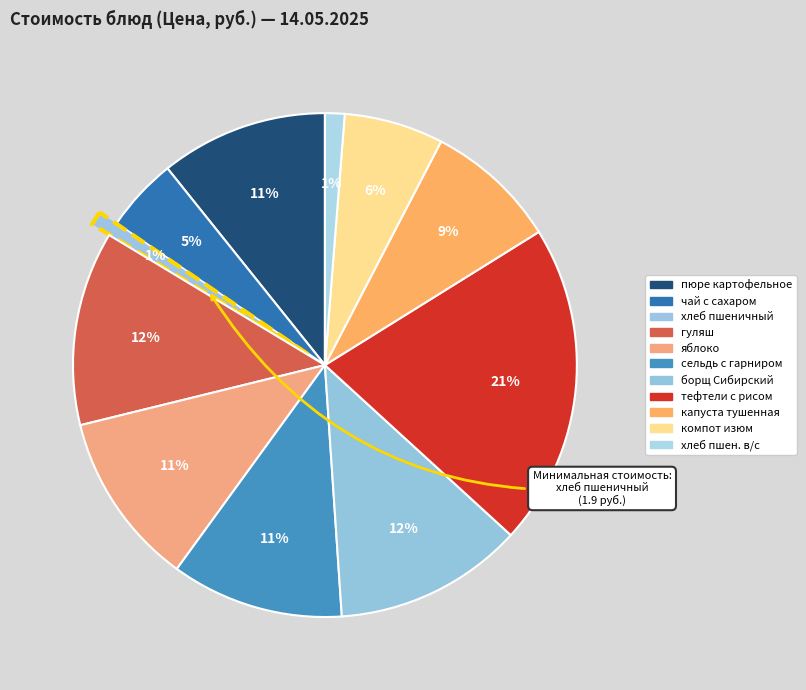

Is it true that капуста тушенная is 3% of the pie?

False